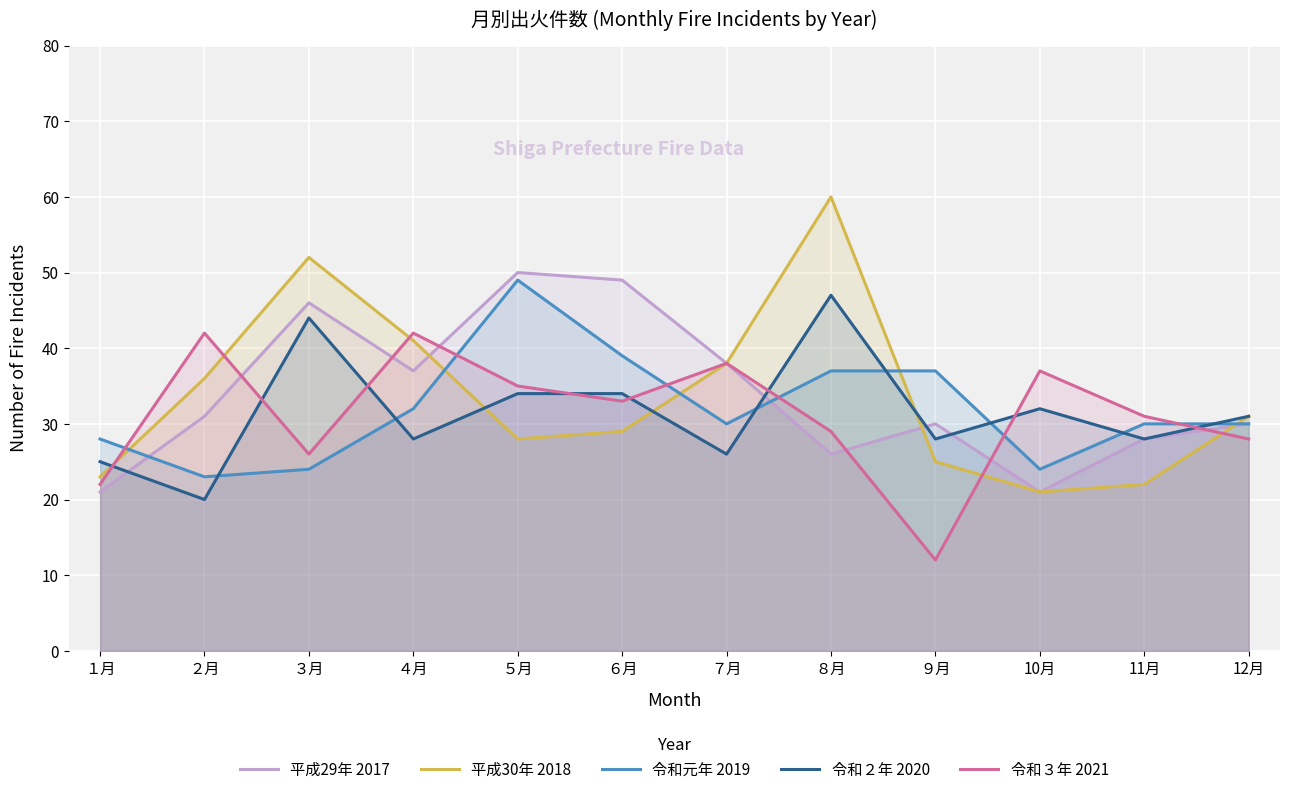

Reading right to left, extract all data points from this chart.

平成29年 2017: 30	28	21	30	26	38	49	50	37	46	31	21
平成30年 2018: 31	22	21	25	60	38	29	28	41	52	36	23
令和元年 2019: 30	30	24	37	37	30	39	49	32	24	23	28
令和２年 2020: 31	28	32	28	47	26	34	34	28	44	20	25
令和３年 2021: 28	31	37	12	29	38	33	35	42	26	42	22